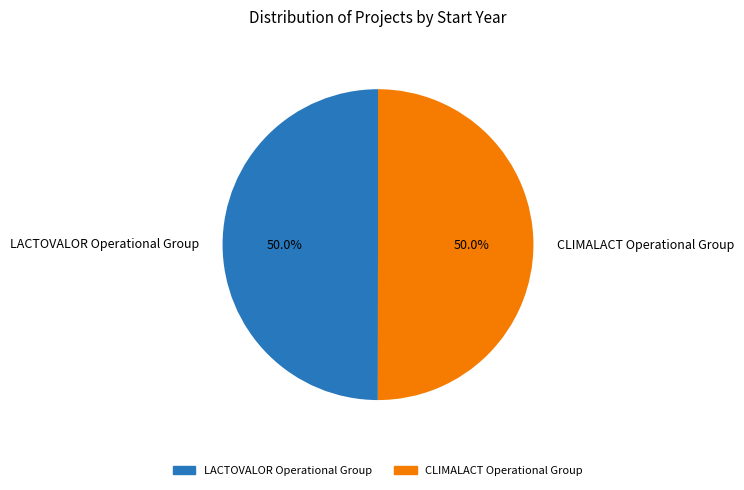

What percentage is the CLIMALACT Operational Group slice, to the nearest percent?

50%